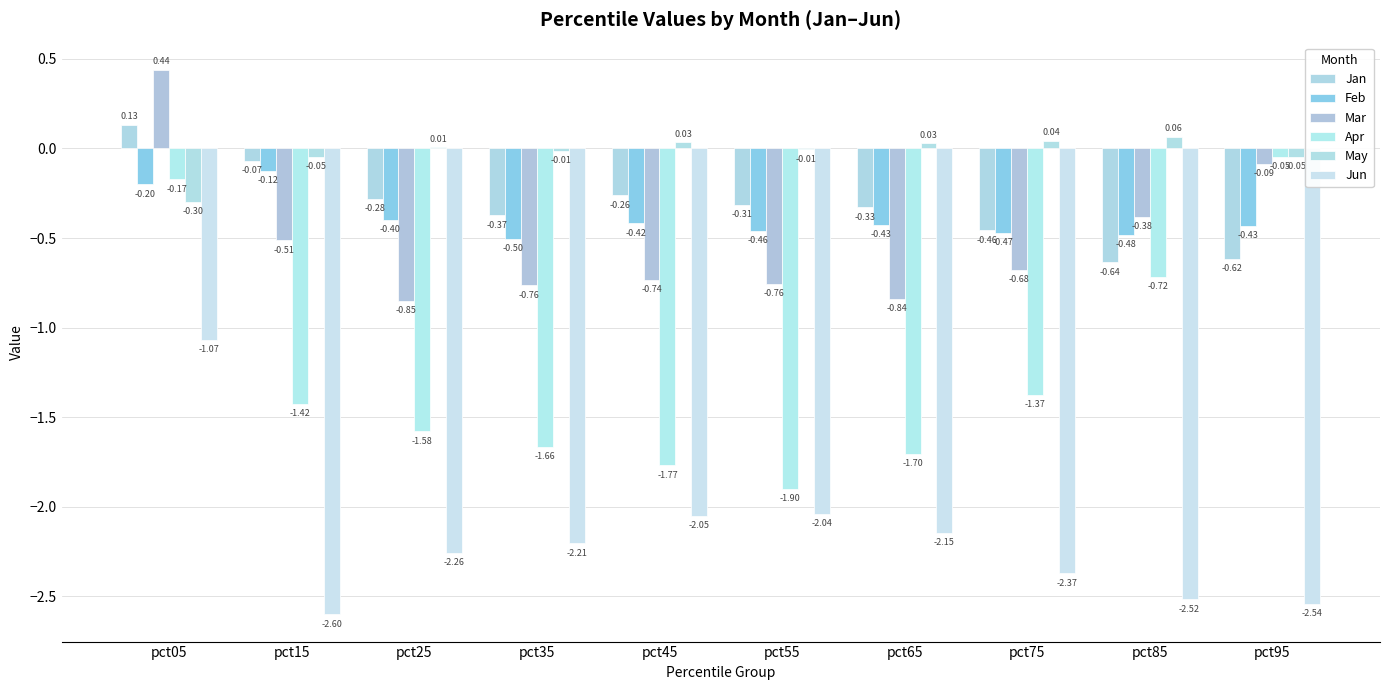

How many data points in Jun are above -2?

1